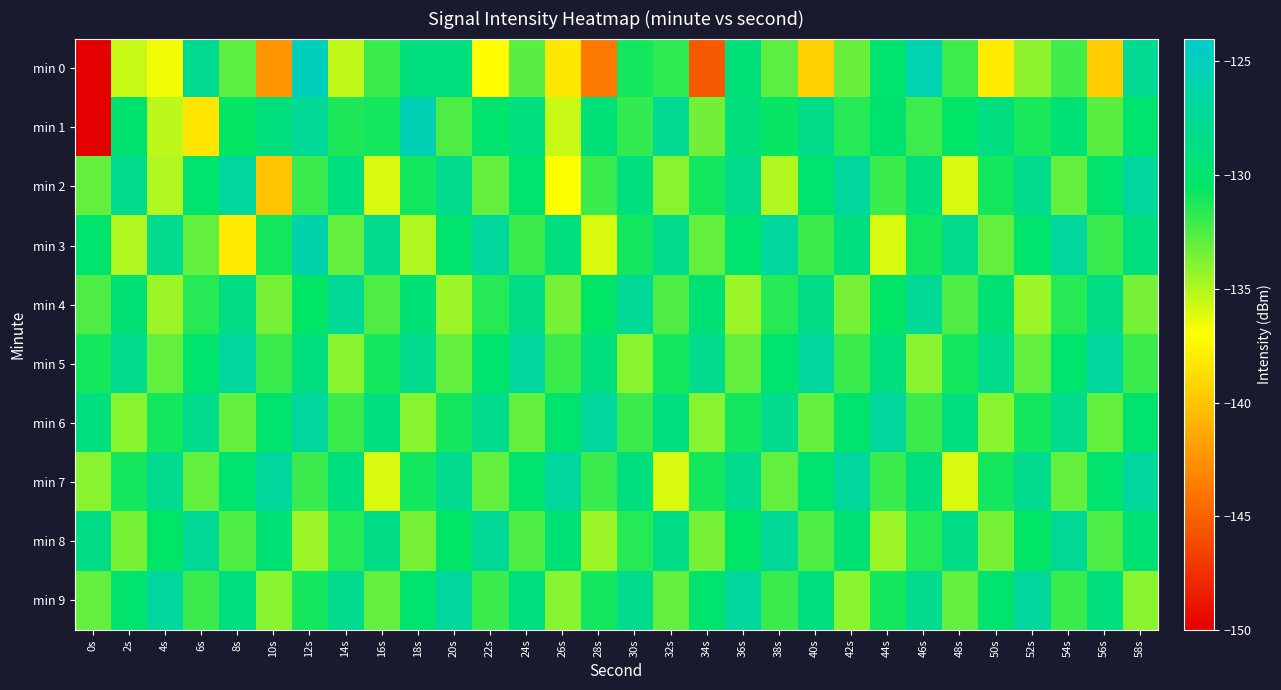

List the series in order of their peak value, lowest first.

min 4, min 8, min 2, min 5, min 6, min 7, min 9, min 3, min 1, min 0